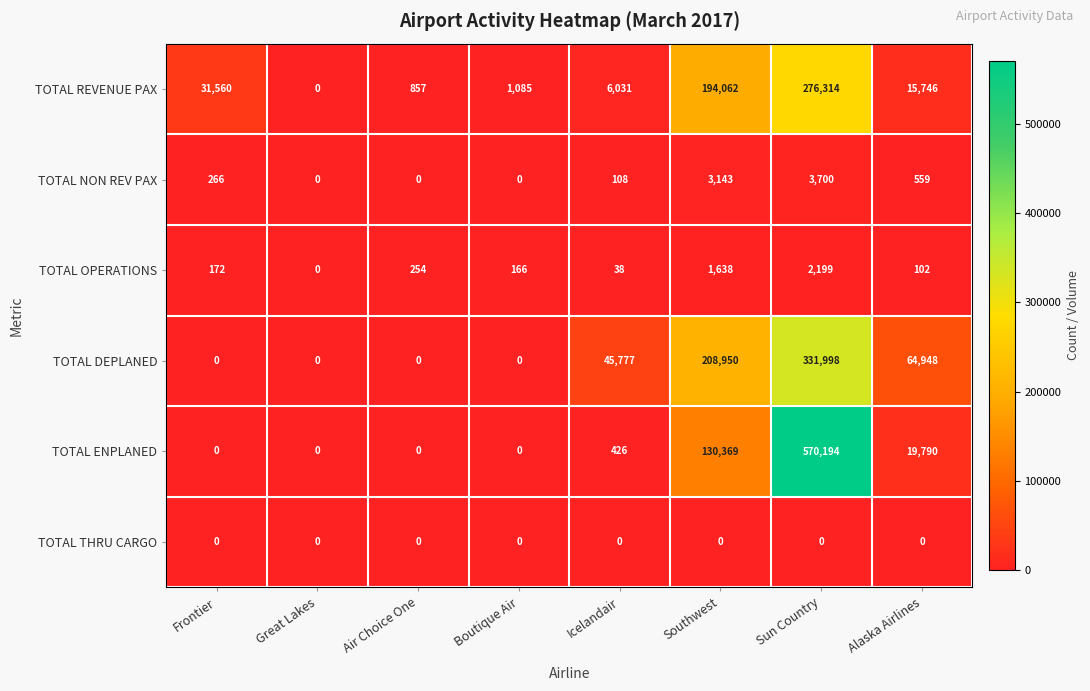

What is the total value across all series at Sun Country?

1184405